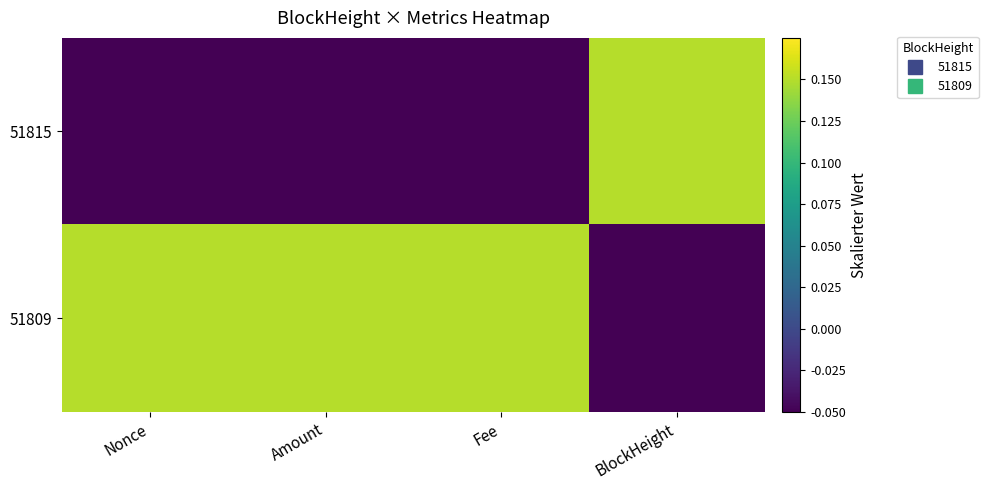

Which series has the widest spread of values?

51815